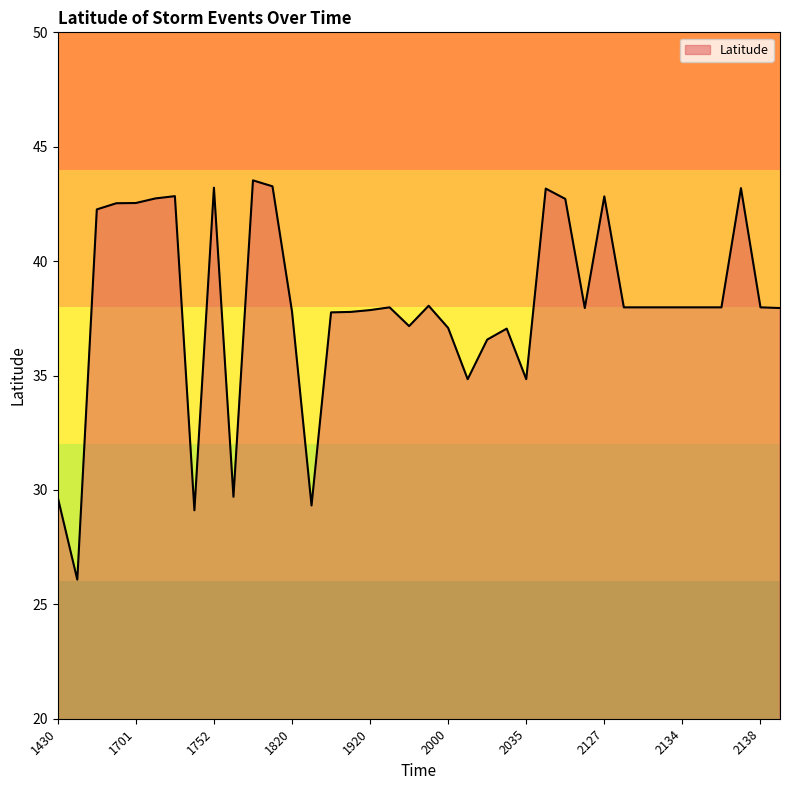

Does the chart display data point markers on the line(s)?

No